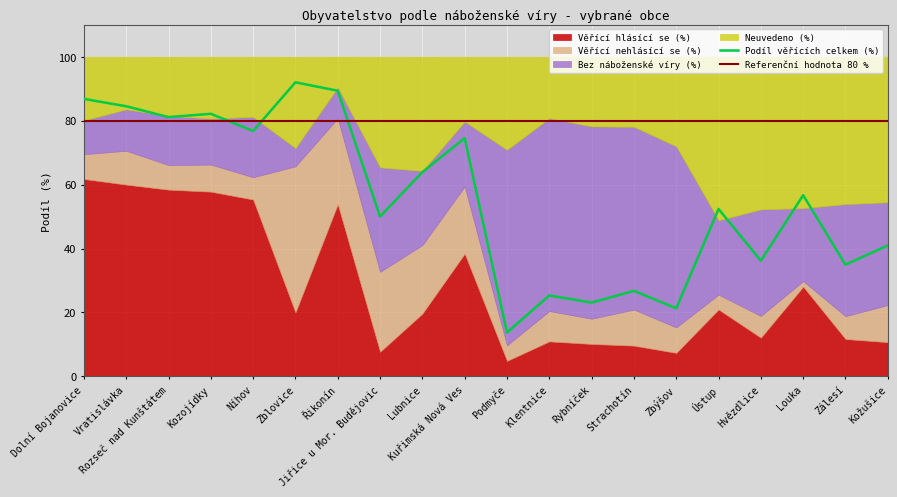

Which series has the largest range (max minus min)?

Podíl věřících celkem (%)